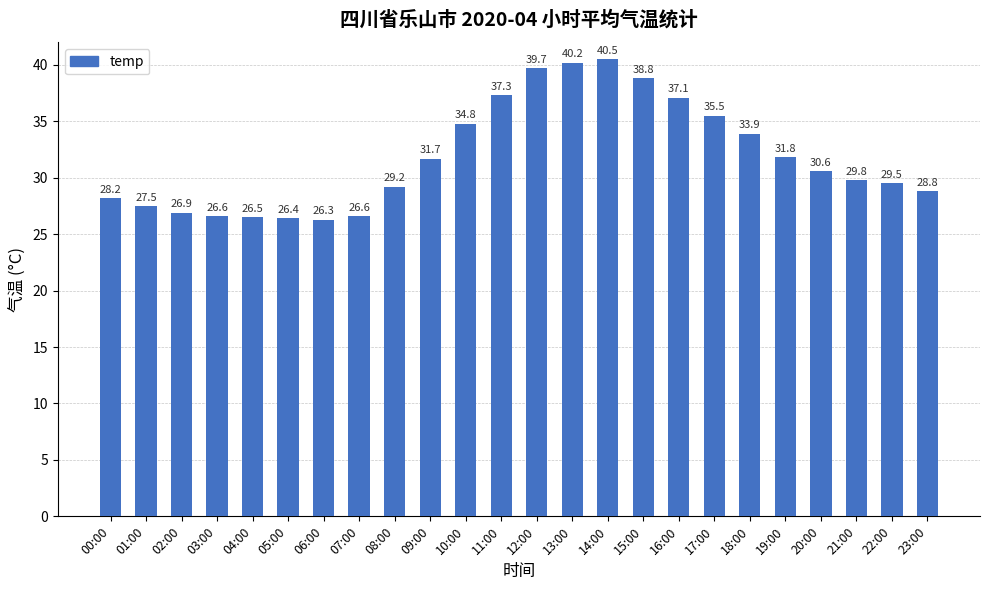

What is the minimum value shown in the chart?

26.3